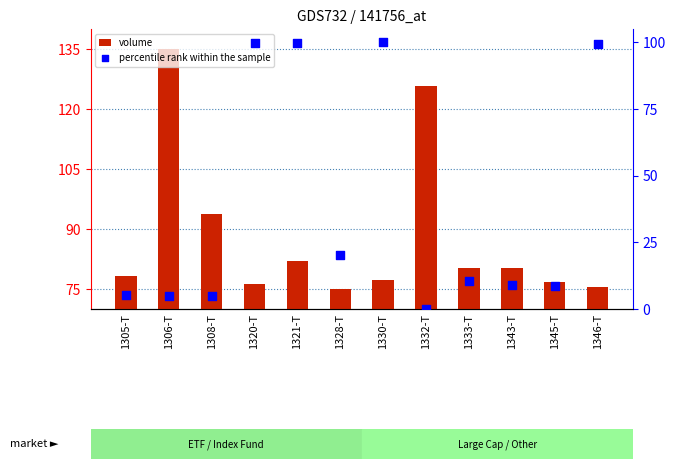

What are all the series names shown in the legend?

volume, percentile rank within the sample